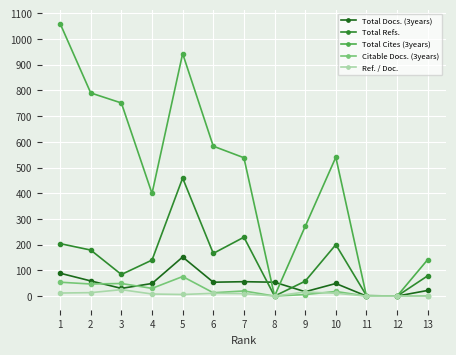

List the series in order of their peak value, lowest first.

Ref. / Doc., Citable Docs. (3years), Total Docs. (3years), Total Refs., Total Cites (3years)